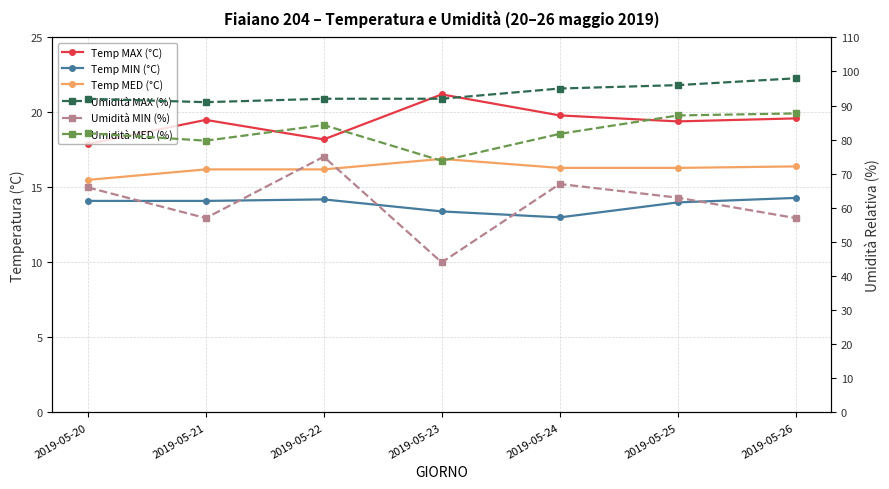

How many data points in Temp MAX (°C) are less than 19?

2